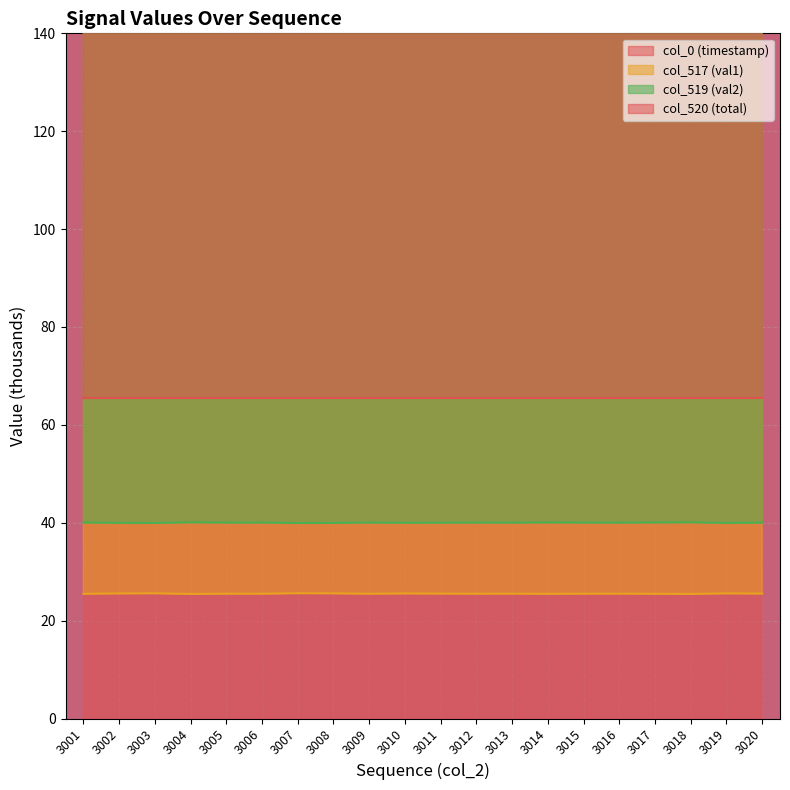

True or false: col_517 (val1) has a value of 9.5 at 3013.

False